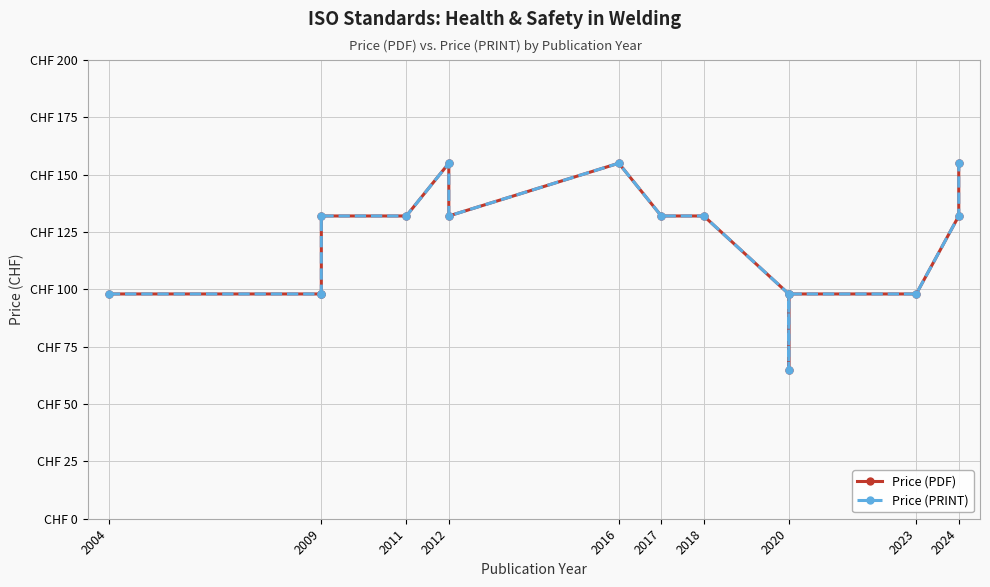

Is it true that Price (PRINT) equals 98 at 2020?

True